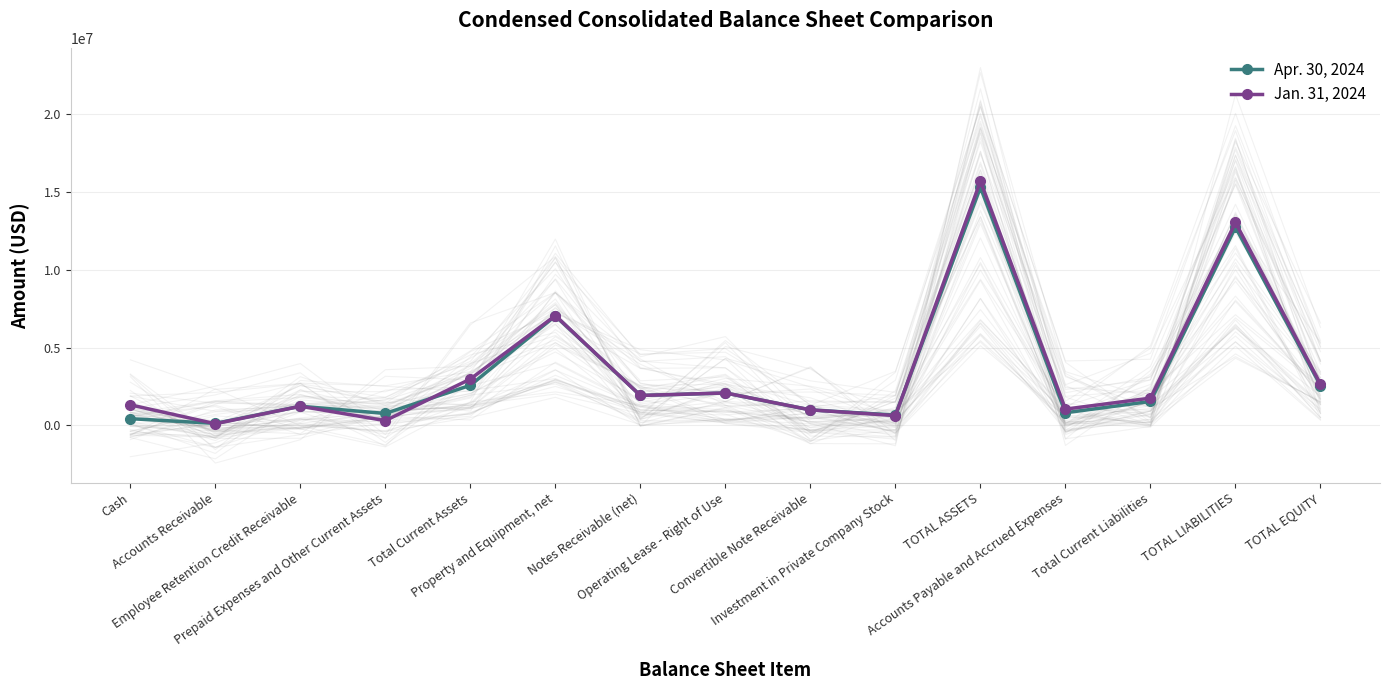

What is the smallest value displayed?

111946